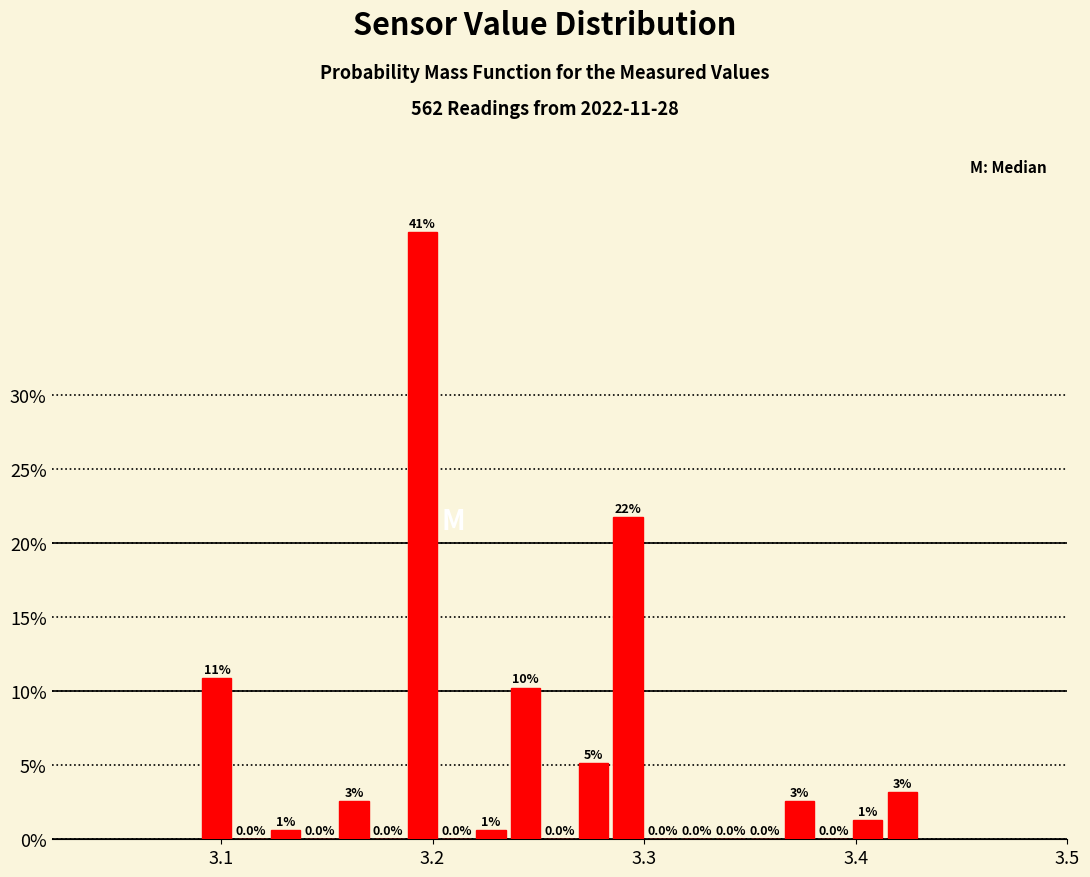

Read against the x-axis, roughly where is the centre of the tallest bar?

3.20